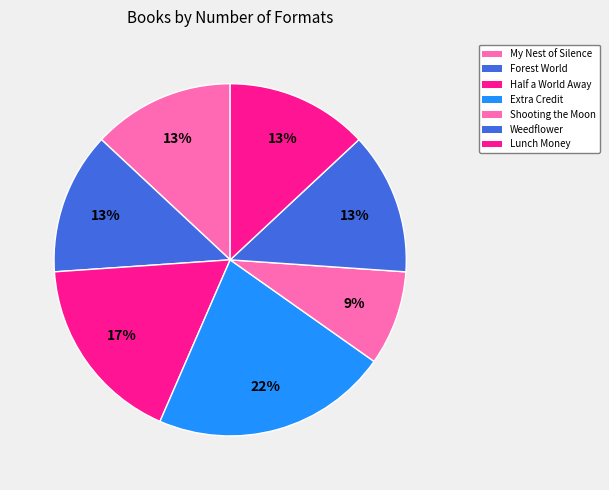

Count the number of slices in the pie.

7